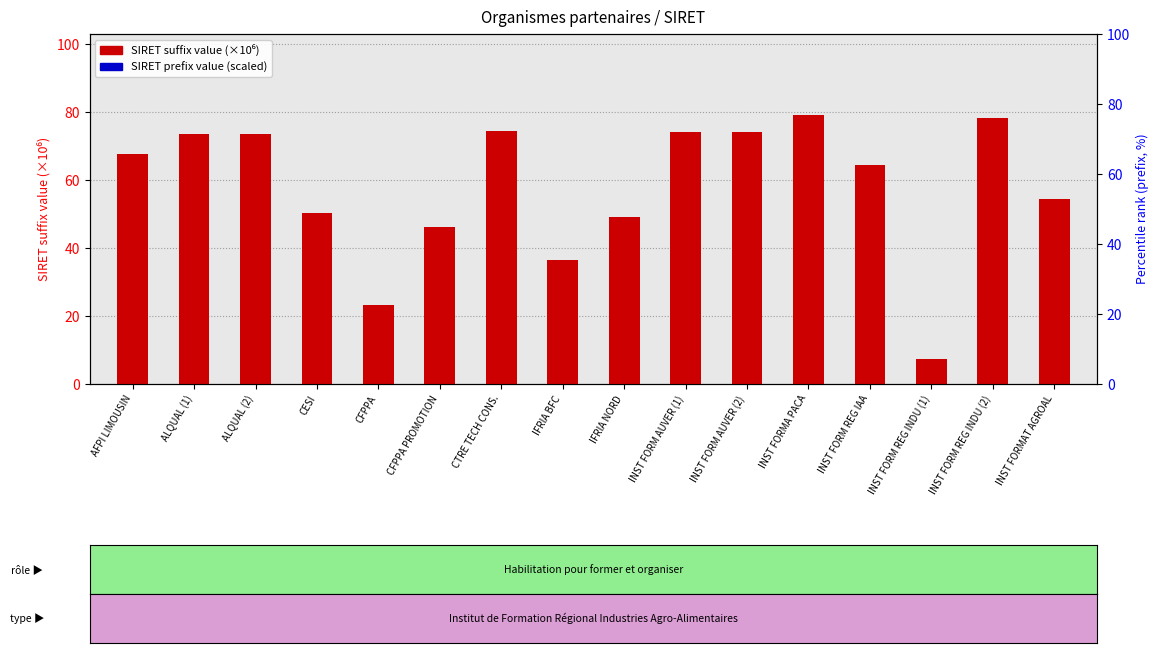

What is the total value across all series at INST FORMA PACA?

79.2